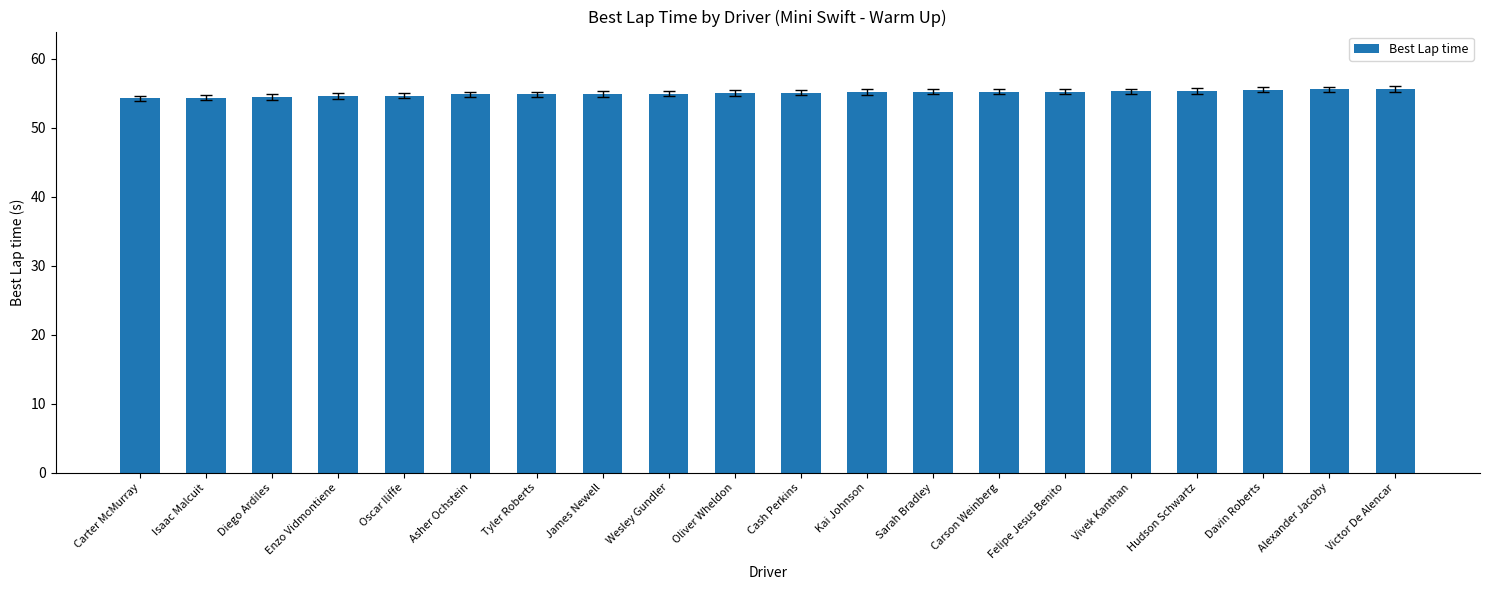

What is the smallest value displayed?

54.2